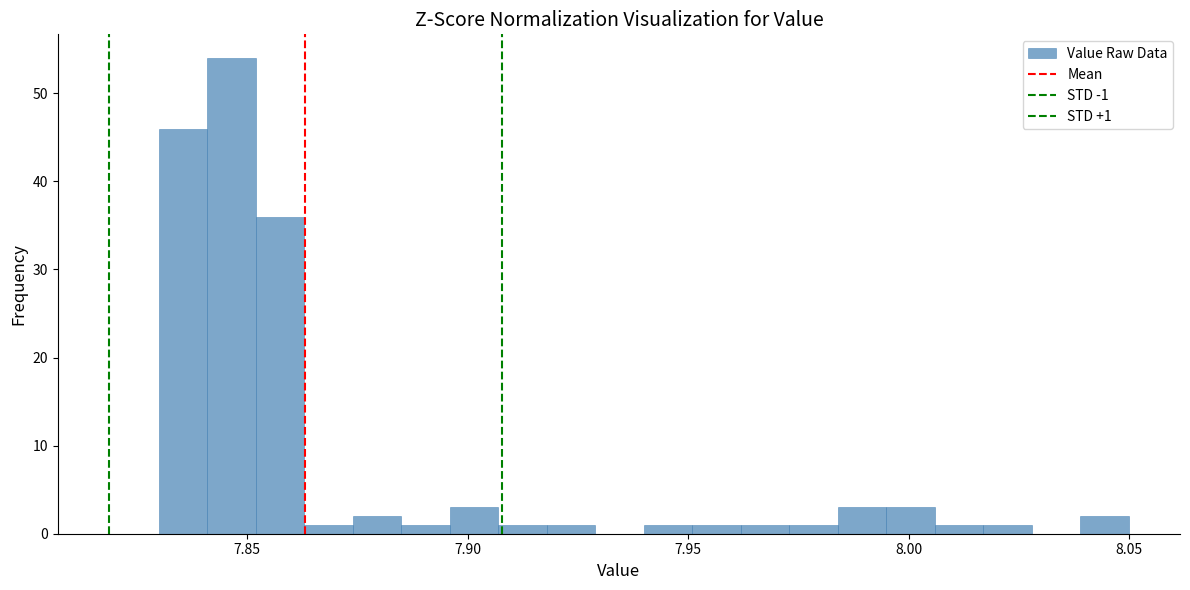

Around what value on the x-axis is the tallest bar? Give the approximate position of its centre, as read against the axis.

7.845